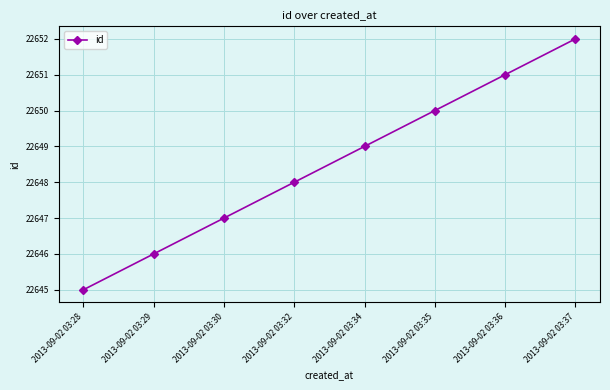

What is the value of the 2nd point from the left?

22646